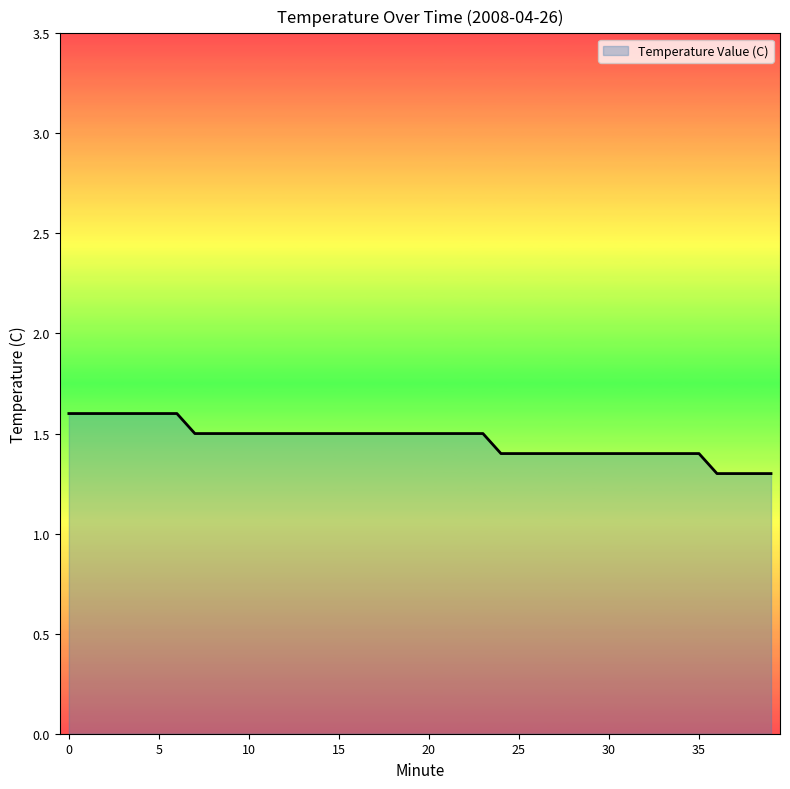

What is the greatest value displayed?

1.6